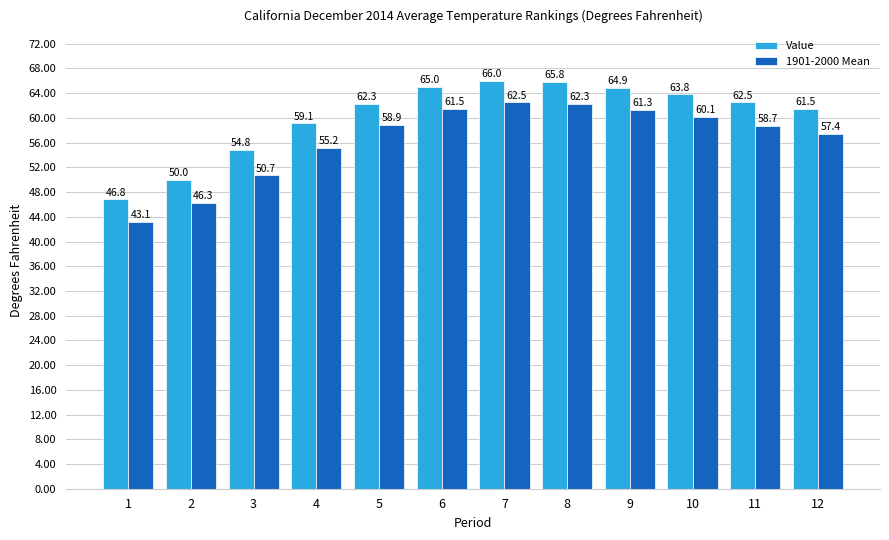

What is the smallest value displayed?

43.1